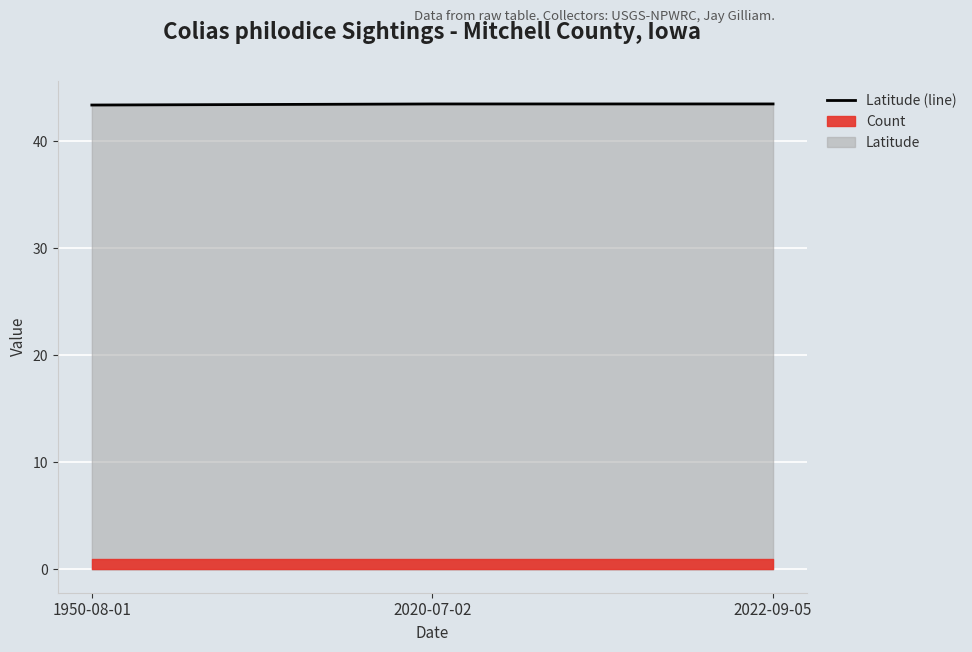

The chart shows a value of 43.5 at 2020-07-02. True or false?

True